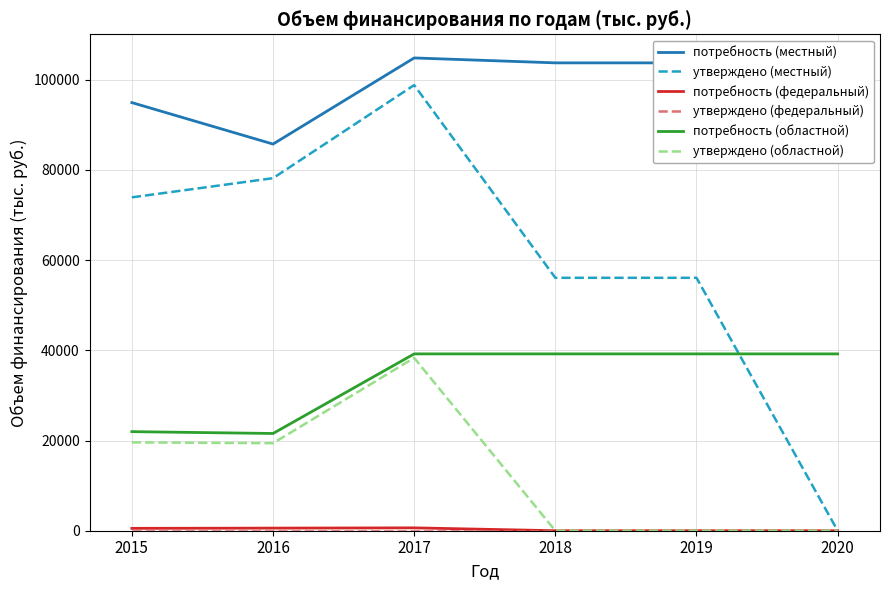

How many lines are shown in the chart?

6